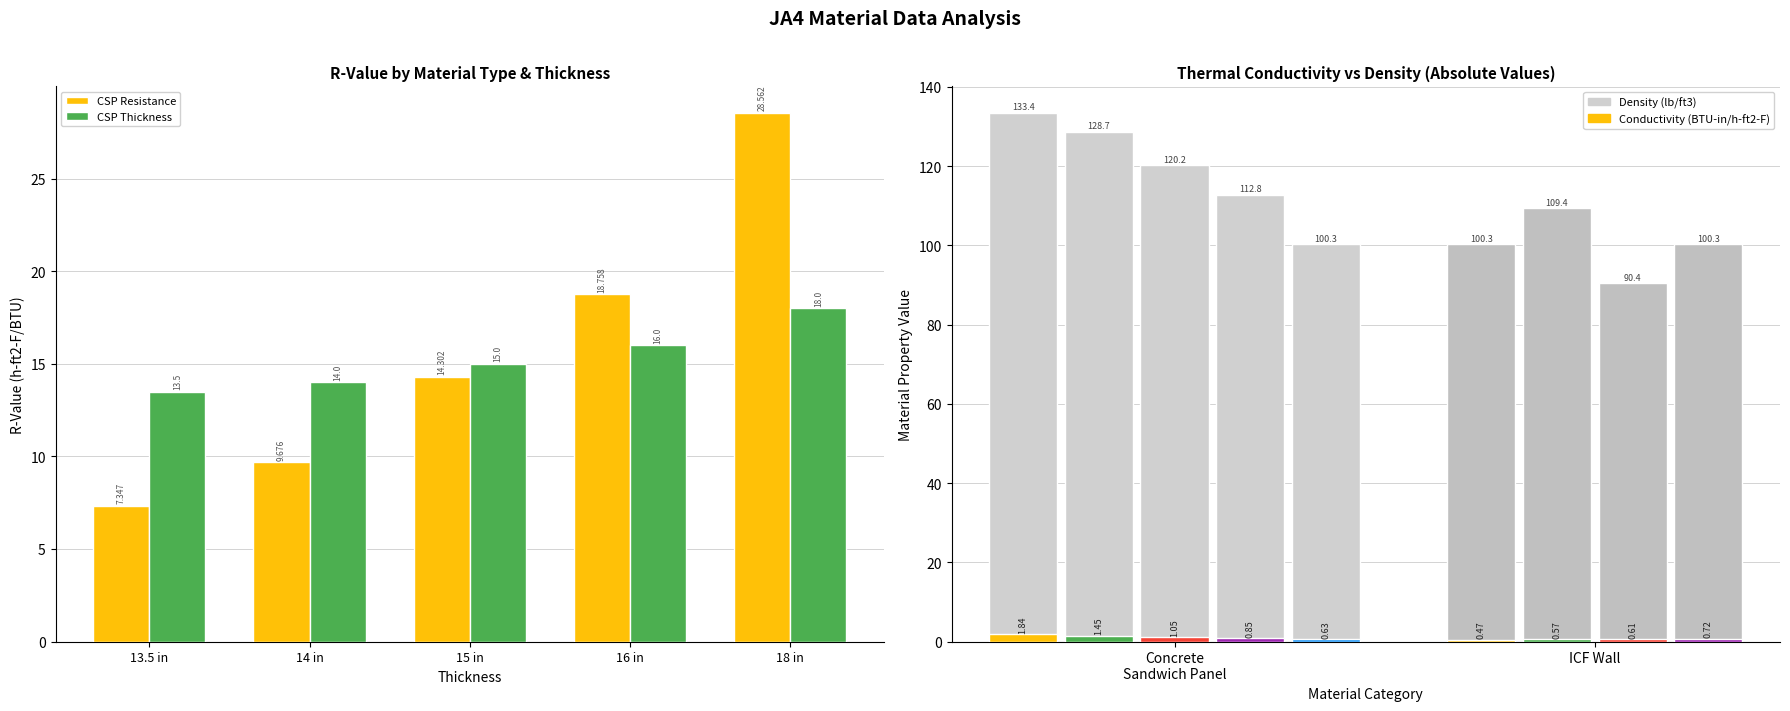

Does the chart contain any negative values?

No